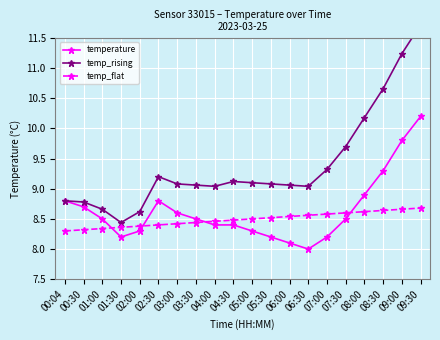

Between 06:30 and 09:00, which series saw the biggest shift?

temp_rising